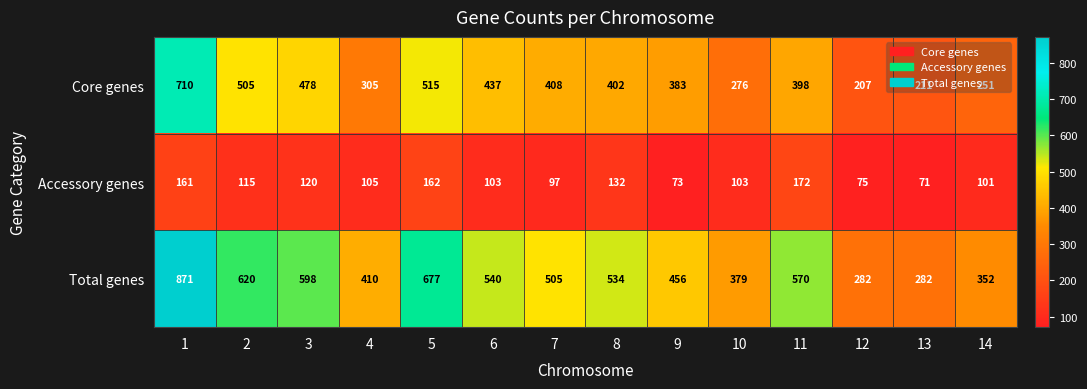

Which series has the widest spread of values?

Total genes